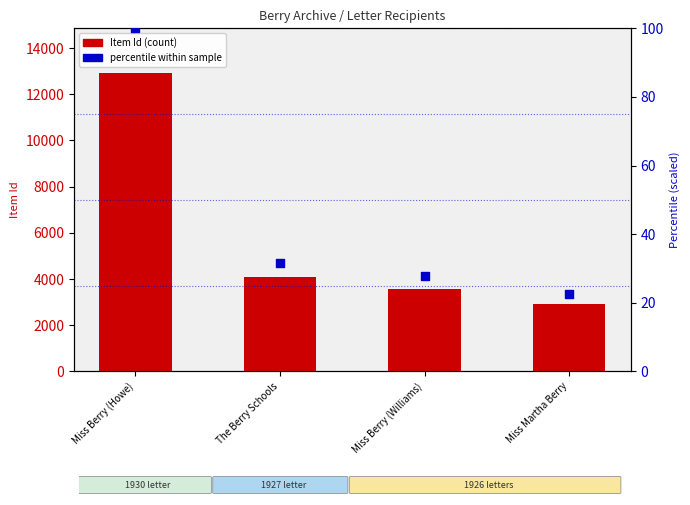

Which series reaches the maximum Y coordinate?

Item Id